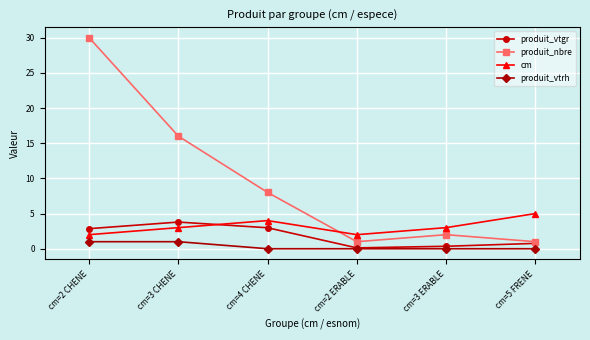

True or false: produit_vtrh and cm cross at least once.

False